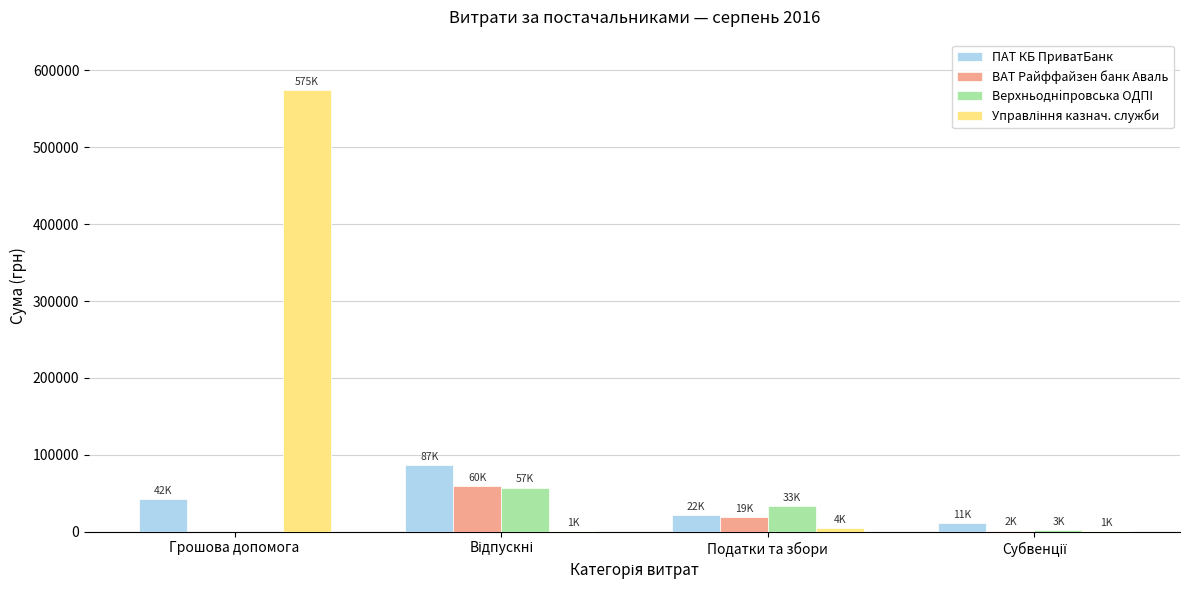

The Верхньоднiпровська ОДПI series shows 33400.0 at Податки та збори. True or false?

True